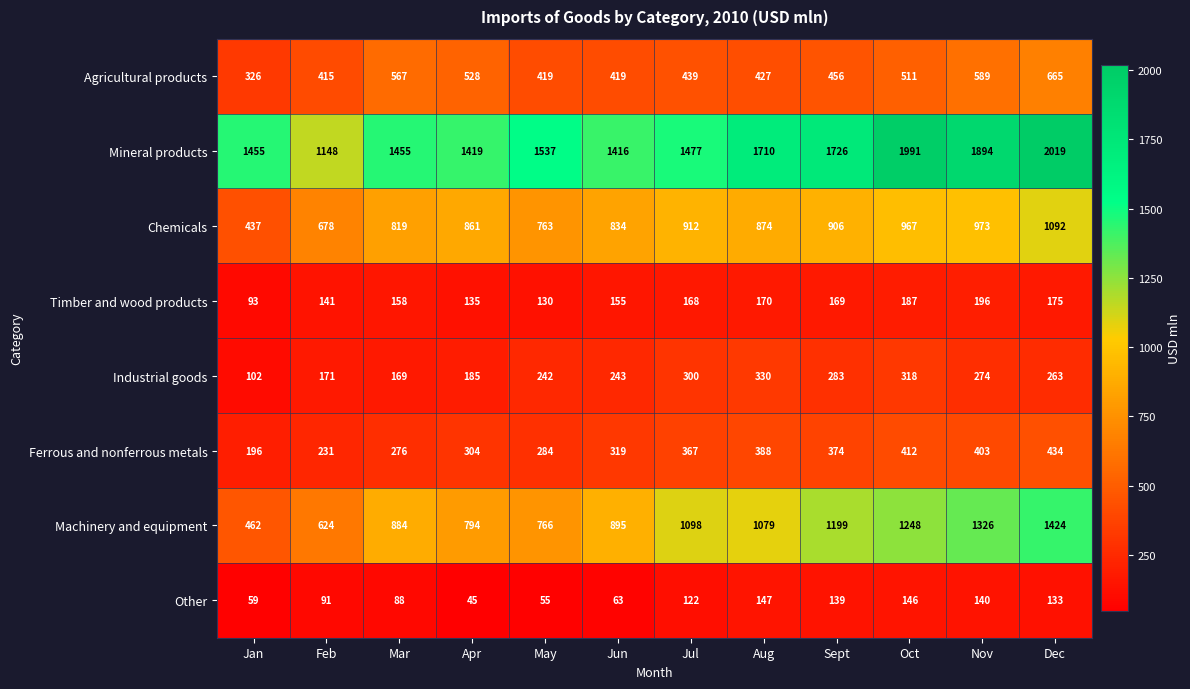

What is the spread (max minus min) of values at Oct?

1845